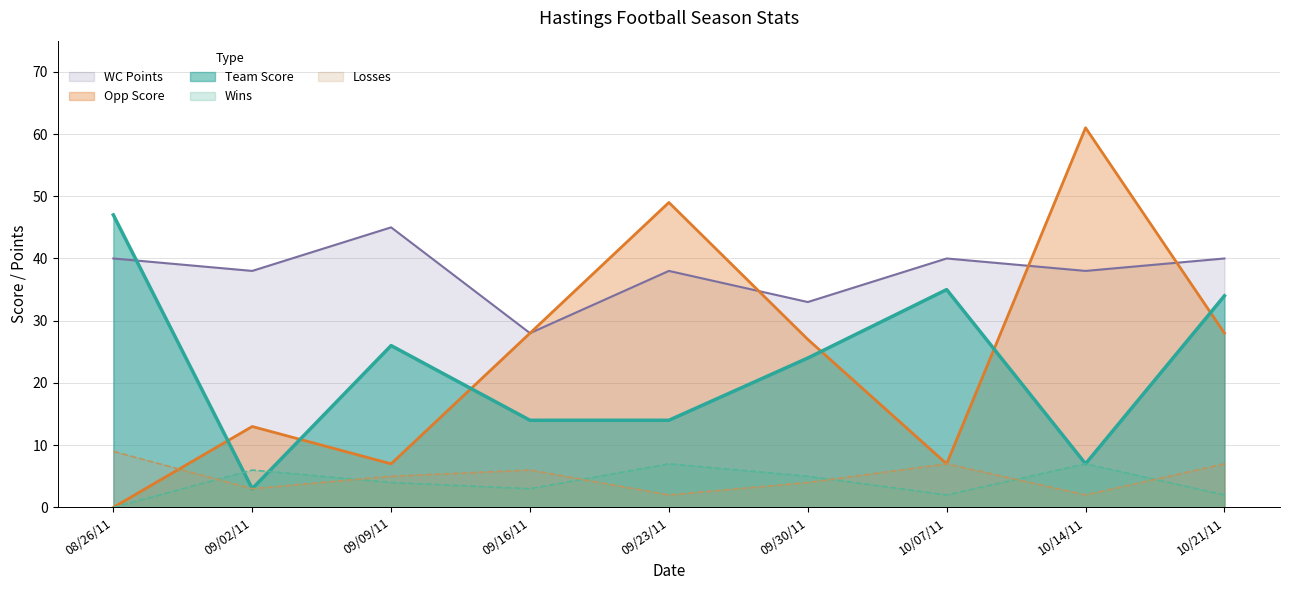

What is the difference between the maximum and minimum values in the Wins series?

7